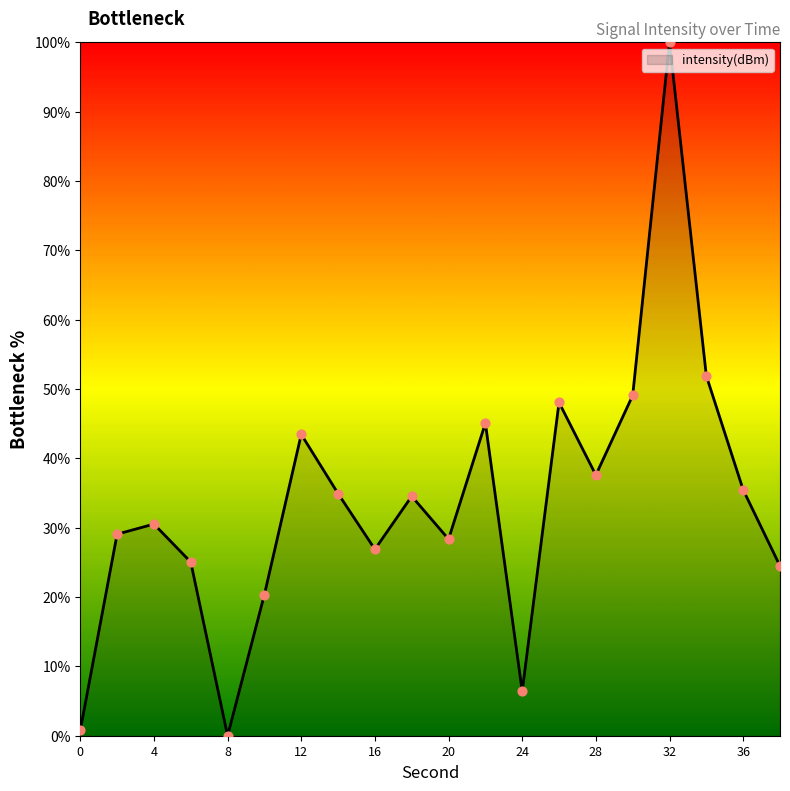

What is the difference between the maximum and minimum values?

100.0